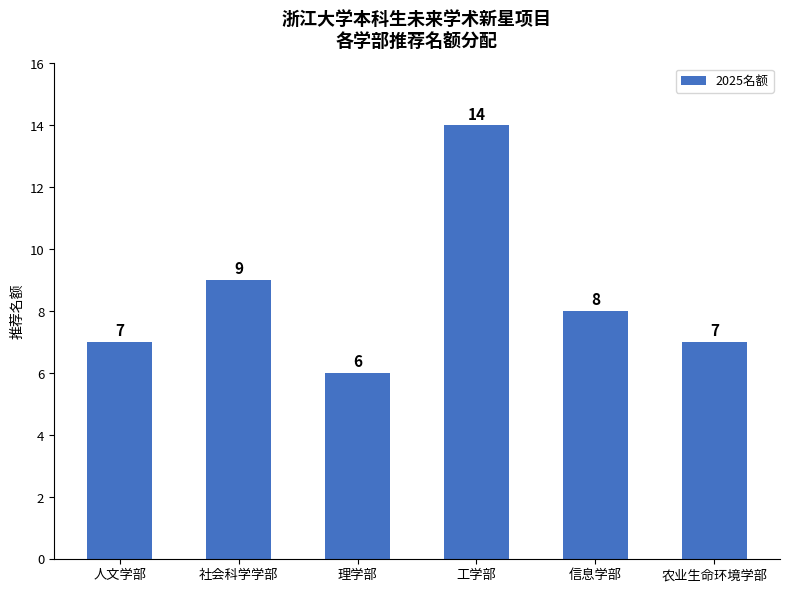

Where is the data nearest to the value 10?

社会科学学部